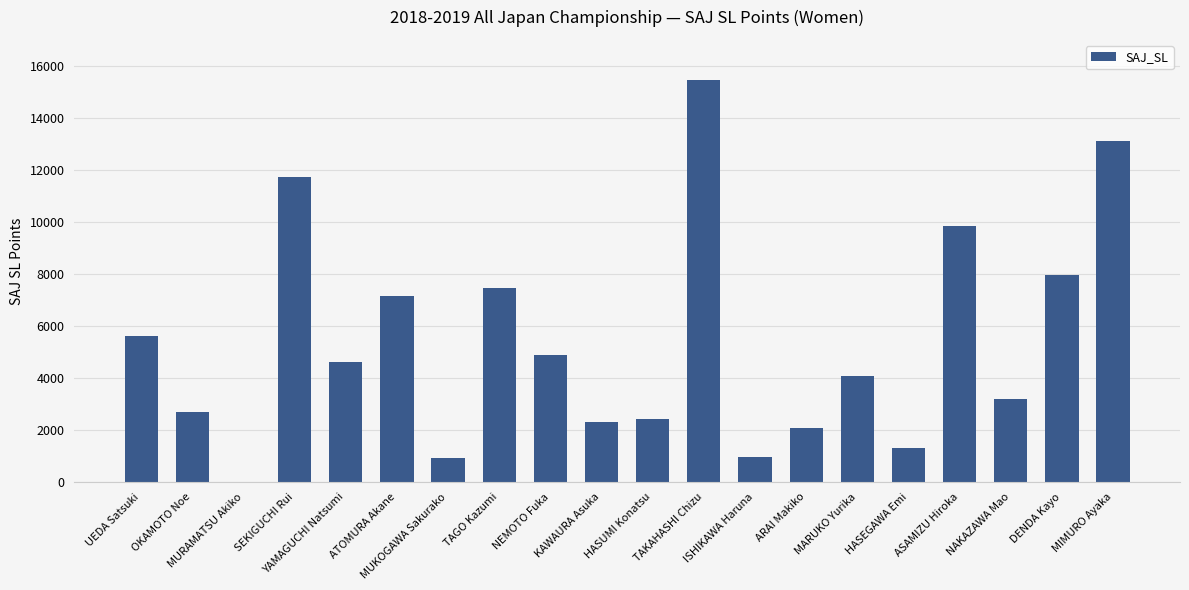

What is the sum of the values at ARAI Makiko and ASAMIZU Hiroka?

11926